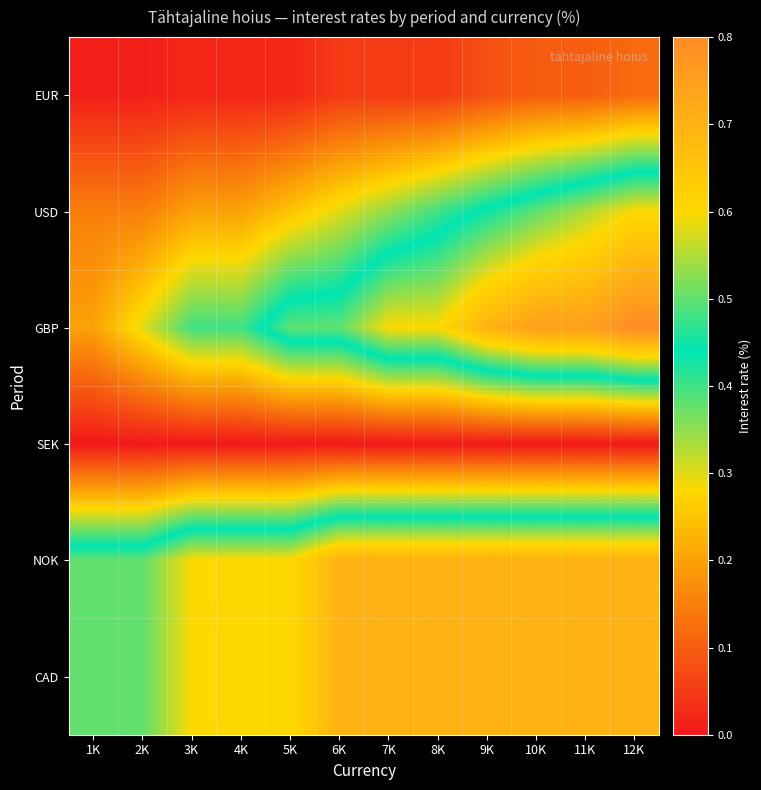

What is the greatest value displayed?

0.8